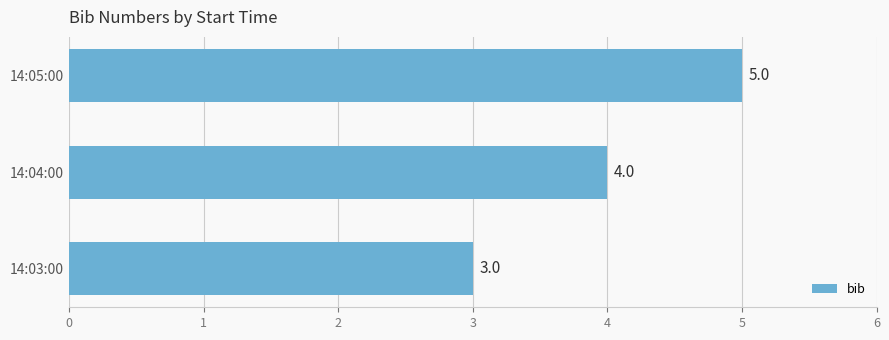

What is the difference between the maximum and minimum values?

2